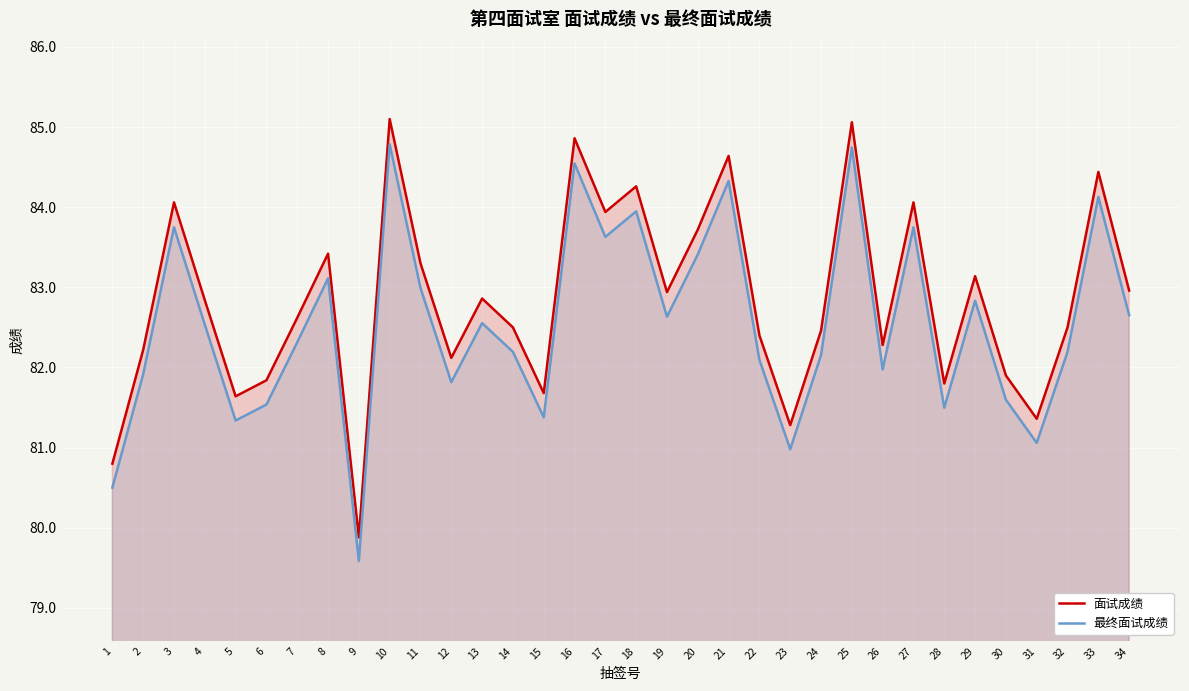

Rank the series by their maximum value, from highest to lowest.

面试成绩, 最终面试成绩